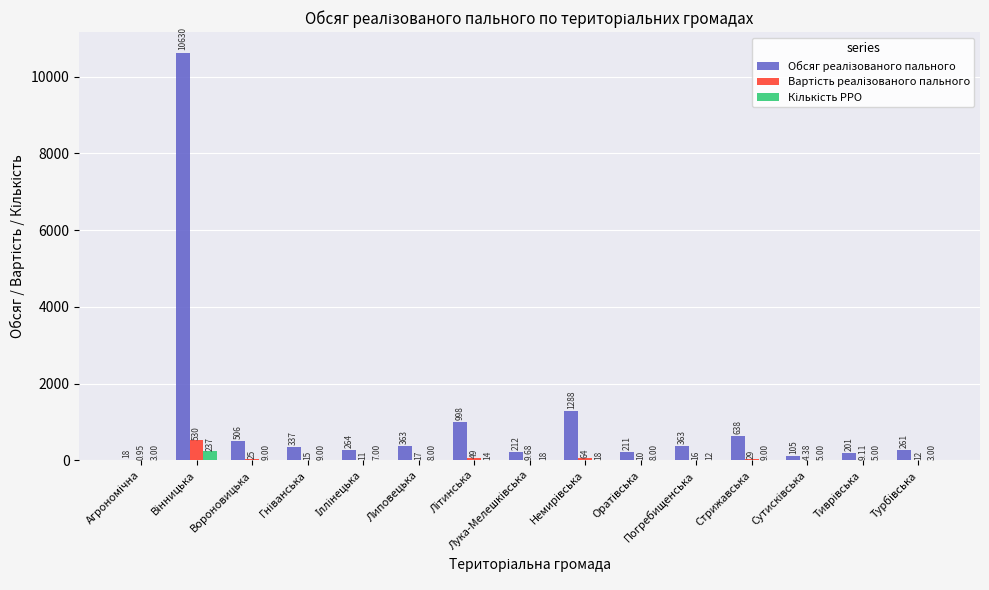

At how many categories does at least one series exceed 6571?

1